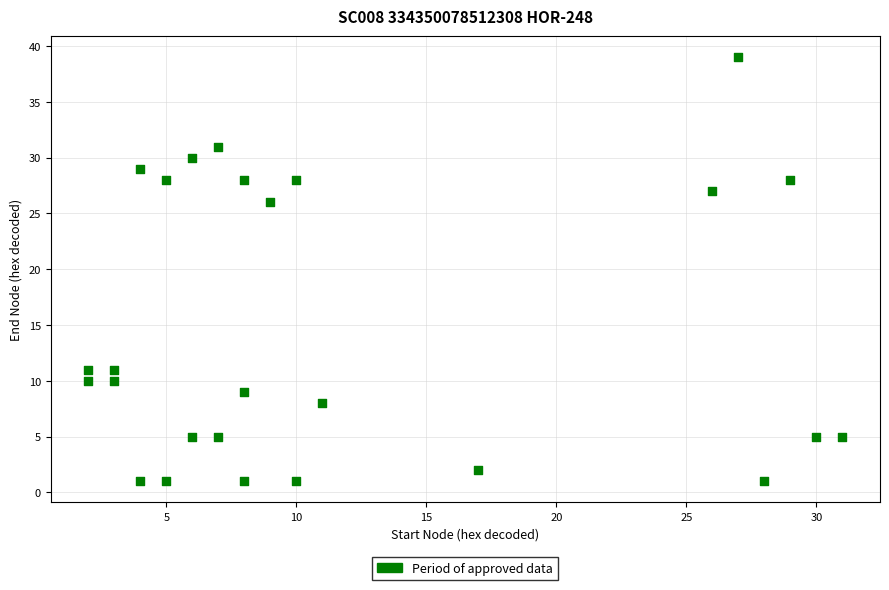

What Y value in the scatter plot is closest to 20?

26